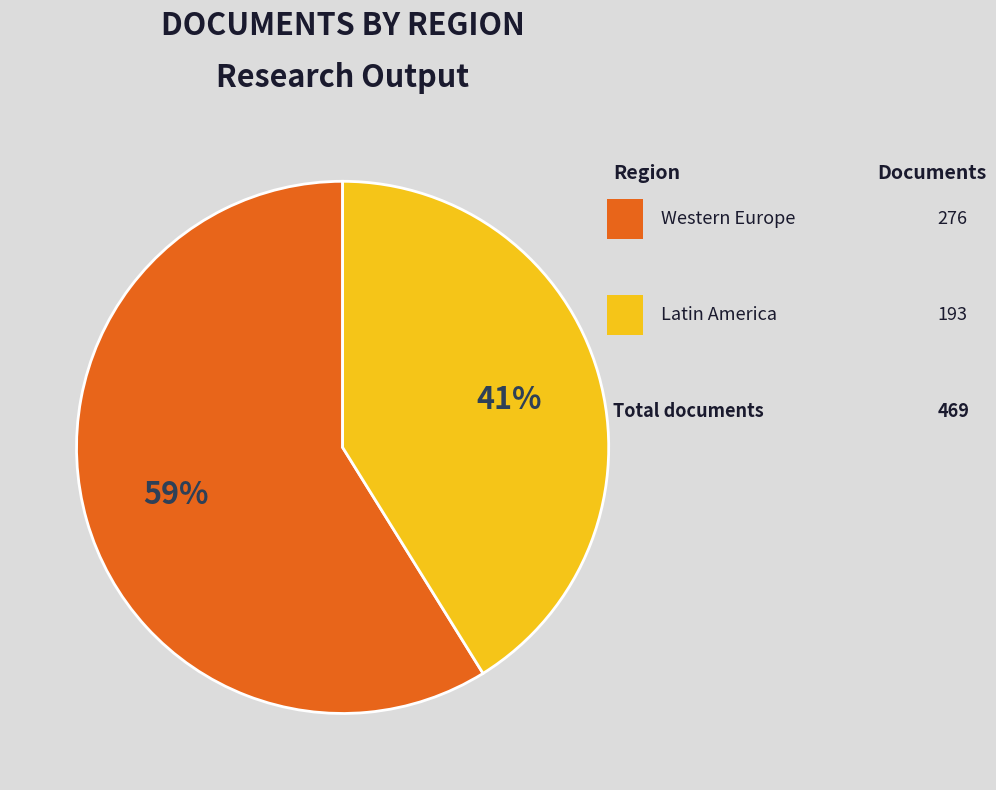

Is there any slice that represents more than half of the pie?

Yes